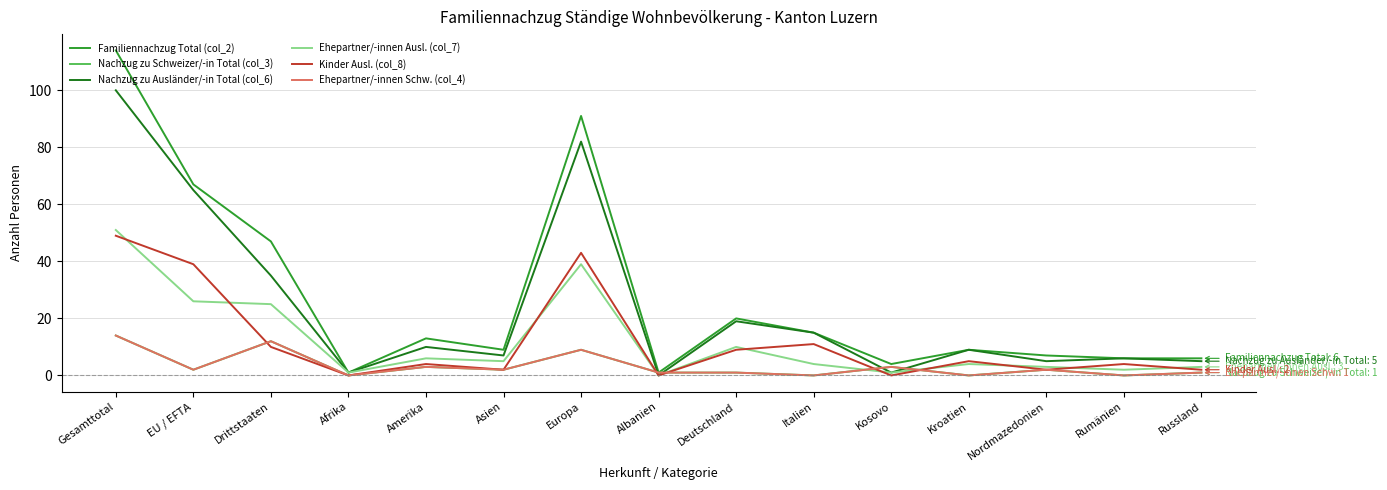

Is it true that Ehepartner/-innen Ausl. (col_7) equals 51 at Gesamttotal?

True